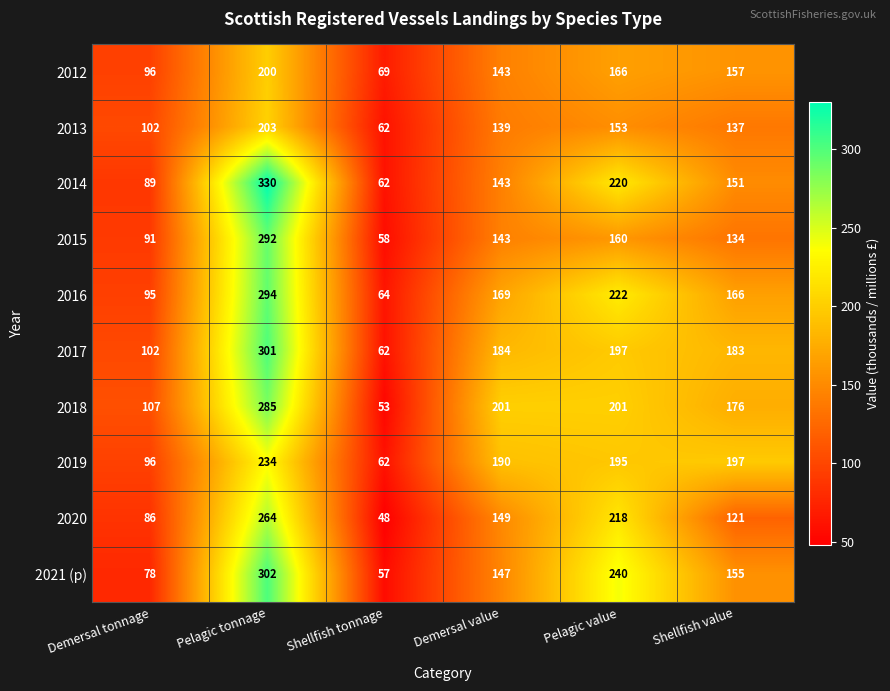

How many categories are shown in the chart?

6